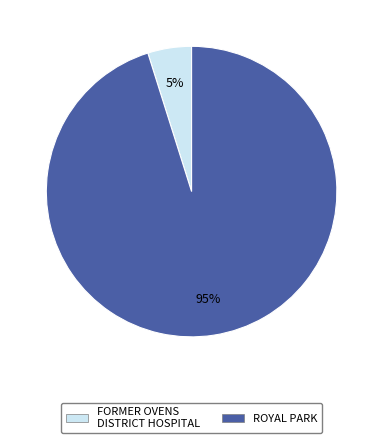

Is there any slice that represents more than half of the pie?

Yes